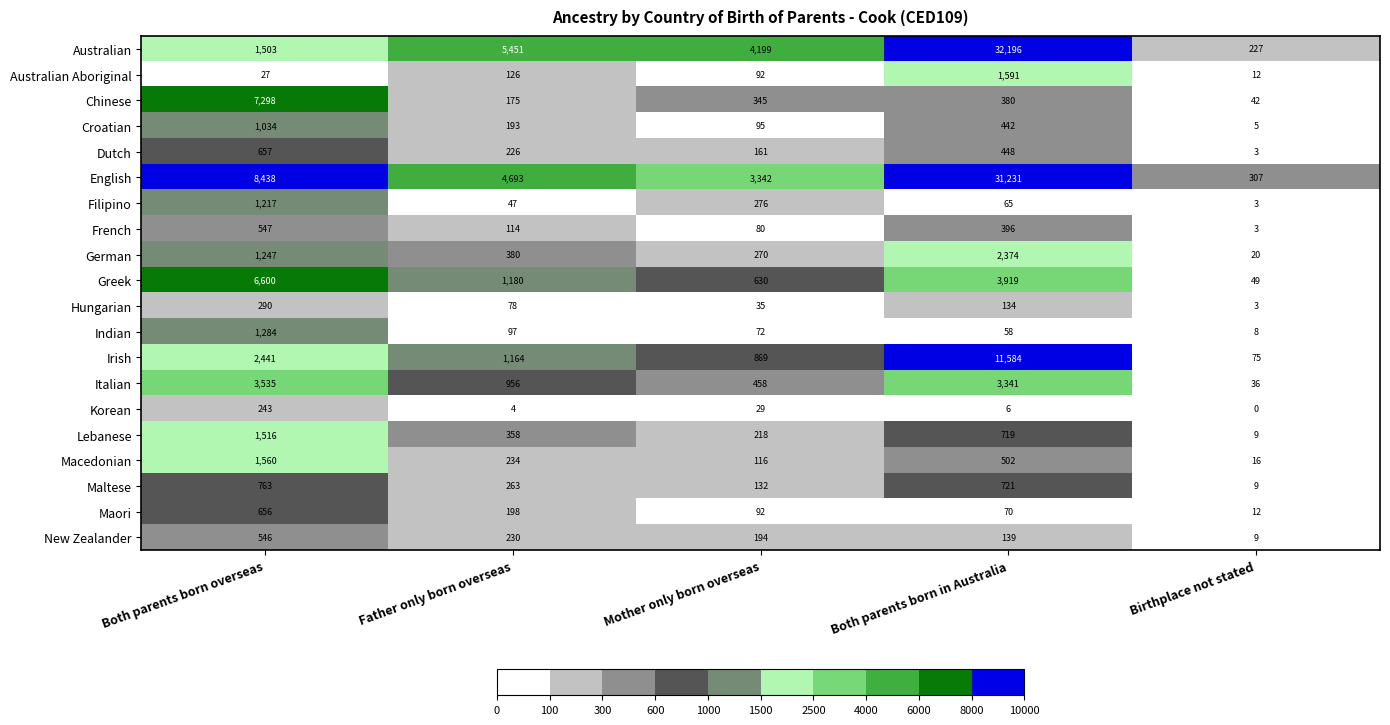

What is the average value of the New Zealander series?

224